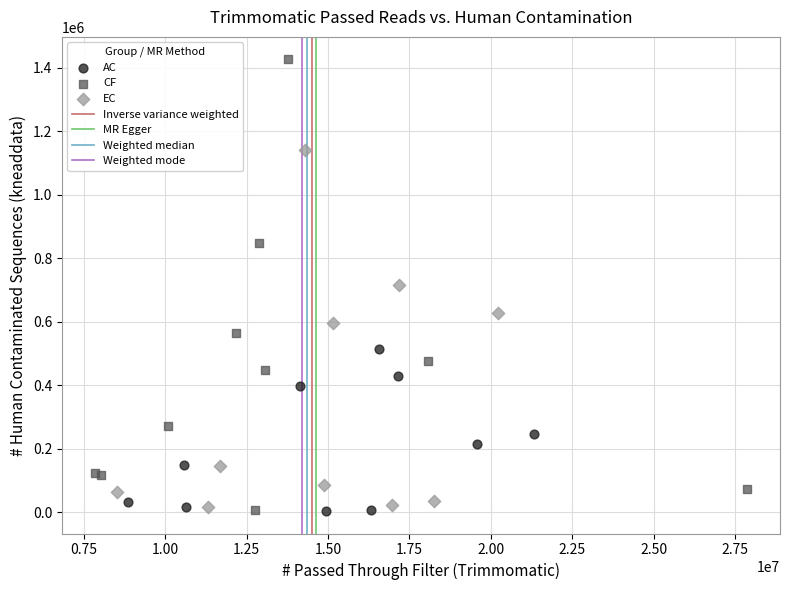

Which series contains the highest Y value?

CF